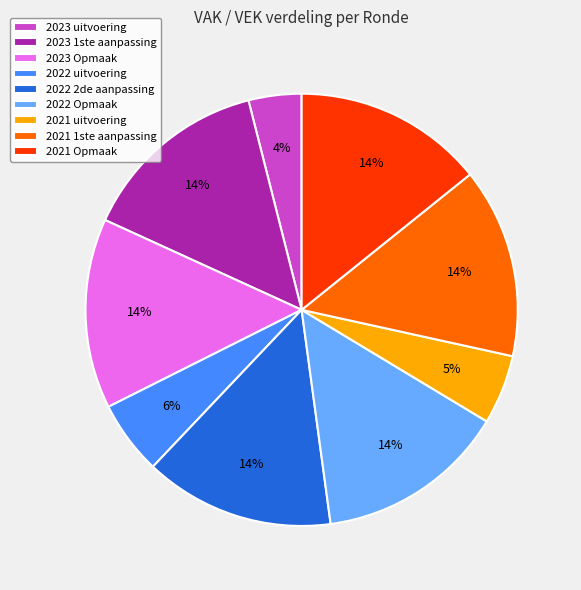

To the nearest percent, what is the combined percentage of 2023 1ste aanpassing and 2023 Opmaak?

28%